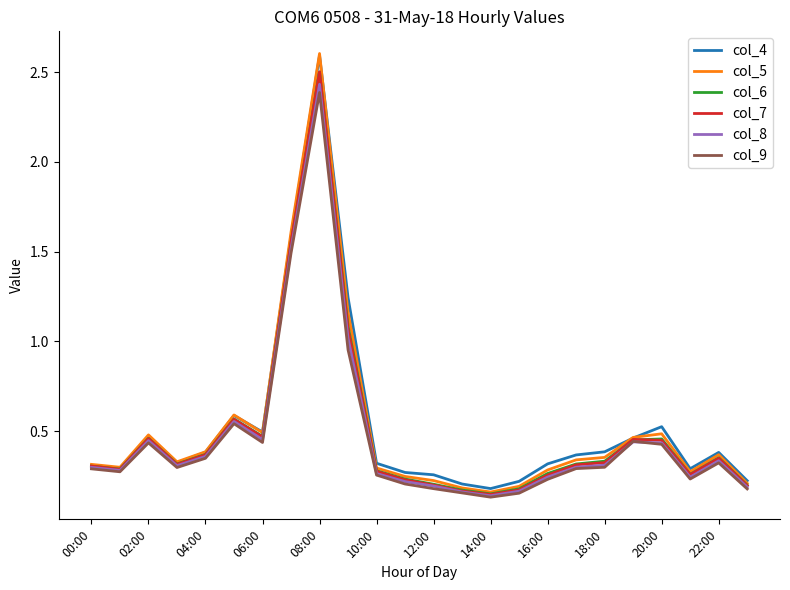

What is the maximum value shown in the chart?

2.6